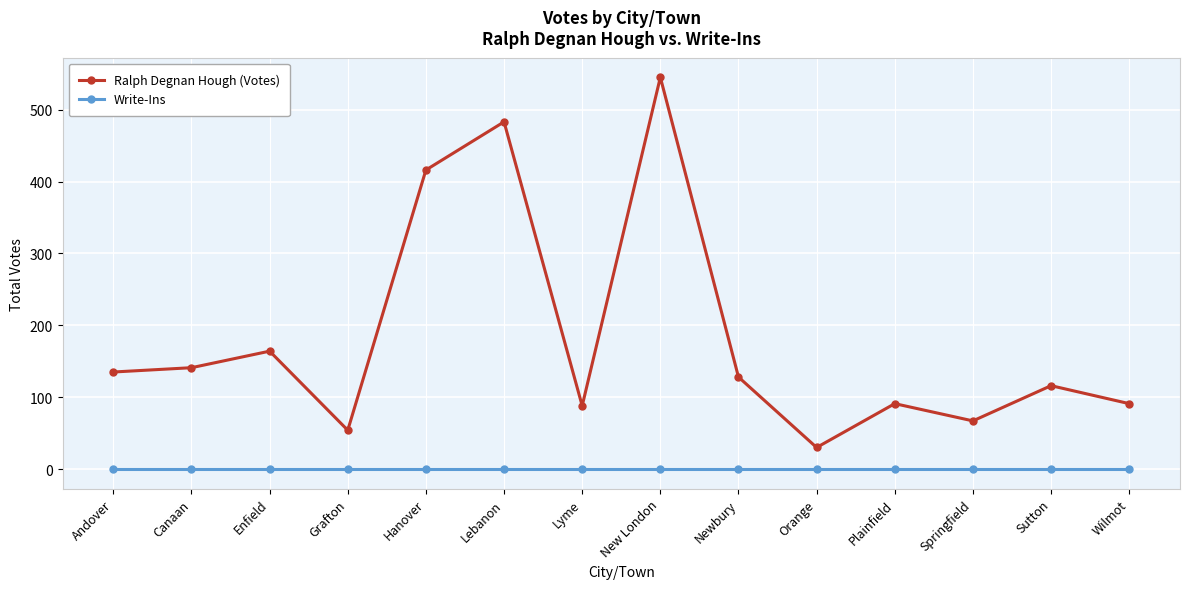

Reading left to right, extract all data points from this chart.

Ralph Degnan Hough (Votes): Andover=135	Canaan=141	Enfield=164	Grafton=54	Hanover=416	Lebanon=483	Lyme=88	New London=545	Newbury=128	Orange=30	Plainfield=91	Springfield=67	Sutton=116	Wilmot=91
Write-Ins: Andover=0	Canaan=0	Enfield=0	Grafton=0	Hanover=0	Lebanon=0	Lyme=0	New London=0	Newbury=0	Orange=0	Plainfield=0	Springfield=0	Sutton=0	Wilmot=0